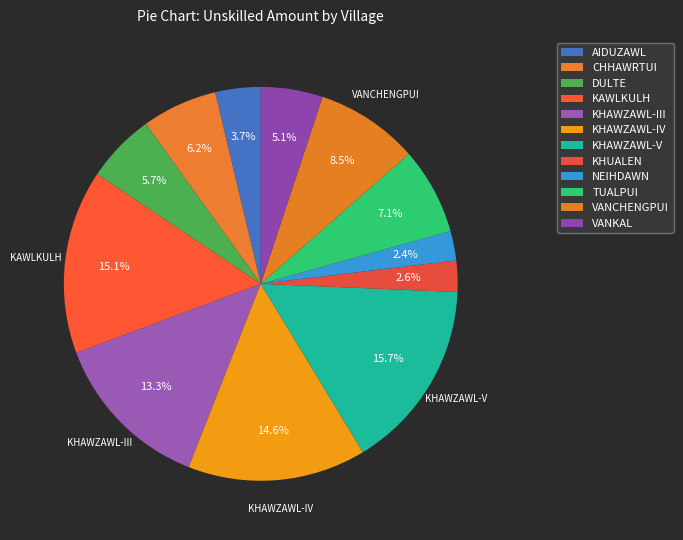

What portion of the pie excludes VANCHENGPUI?

91.5%